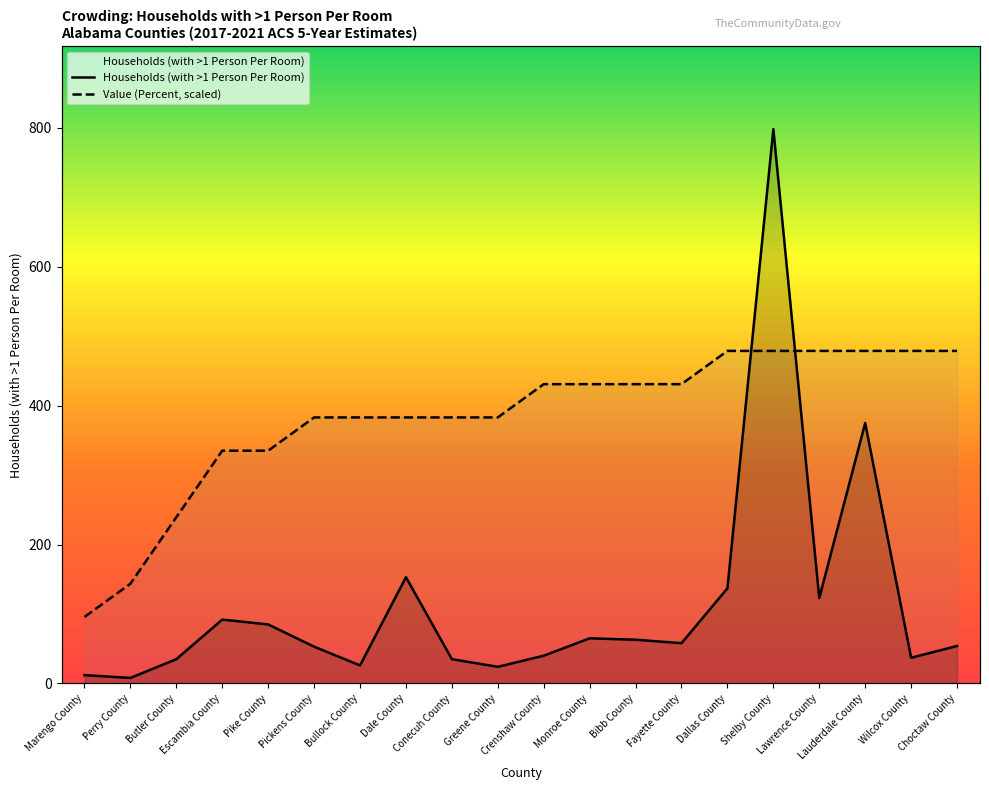

In Households (with >1 Person Per Room), how many points are higher than both neighbors (excluding endpoints)?

5